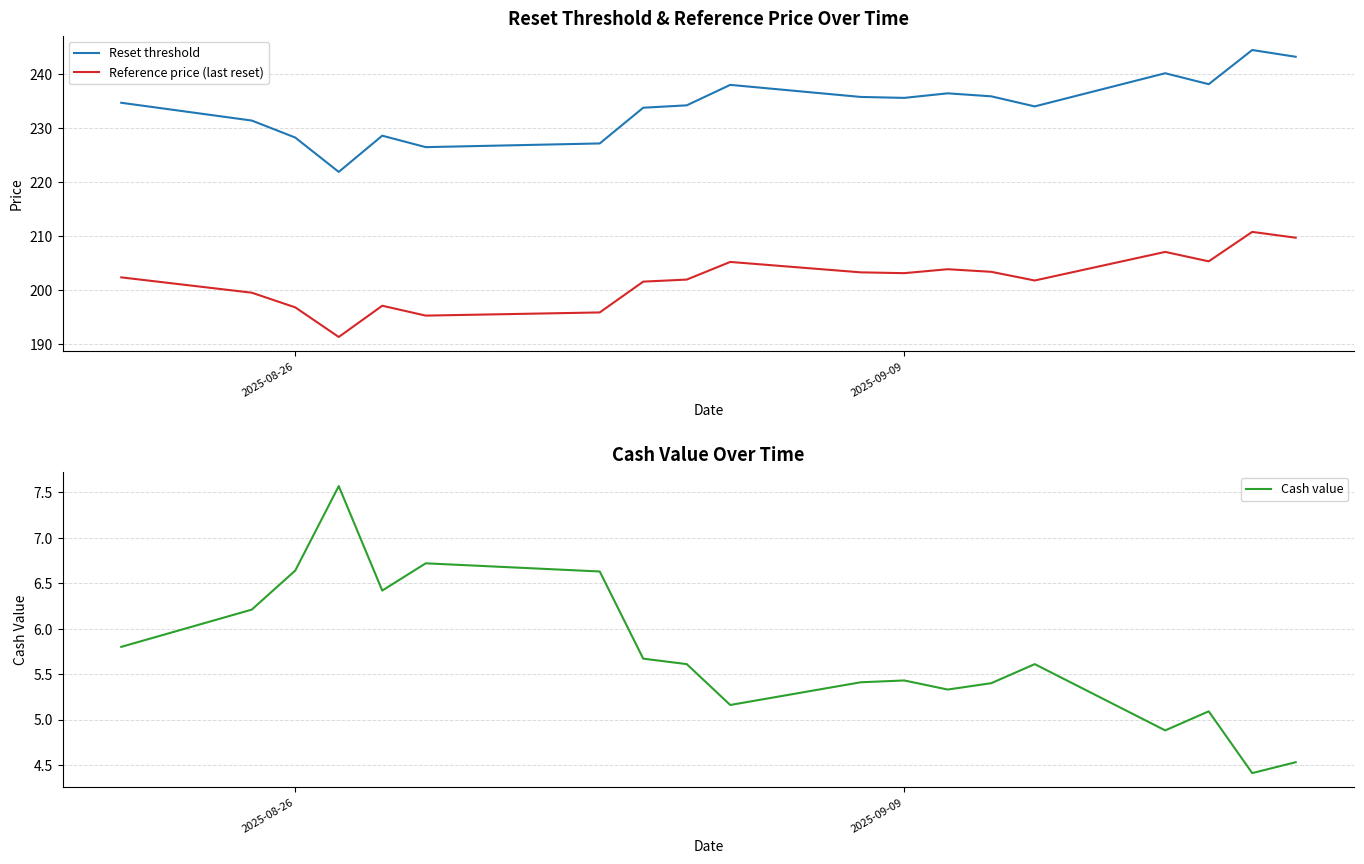

Is this an area chart (filled region under the line)?

No